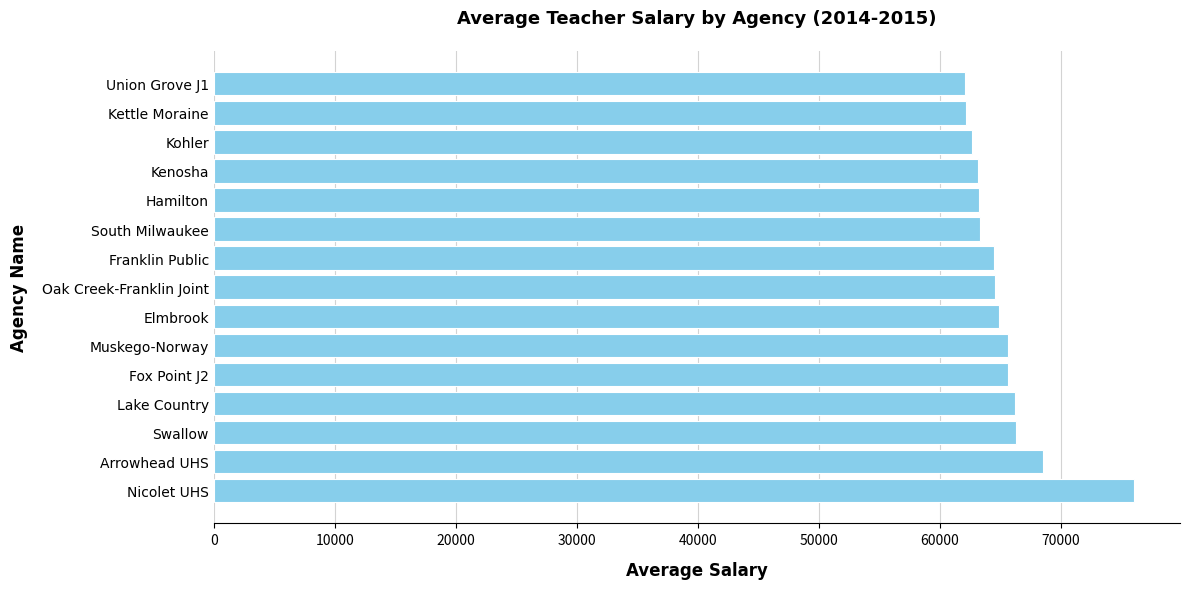

Which has a higher value, Kohler or Muskego-Norway?

Muskego-Norway